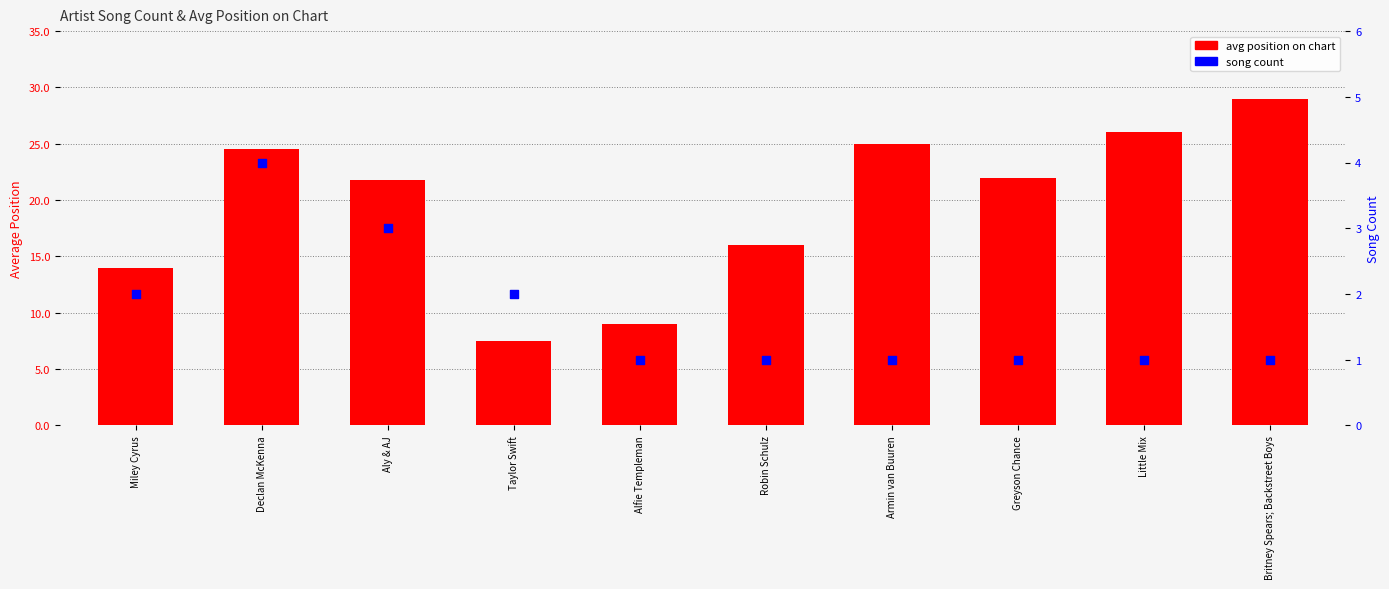

Which series reaches the minimum Y coordinate?

song count